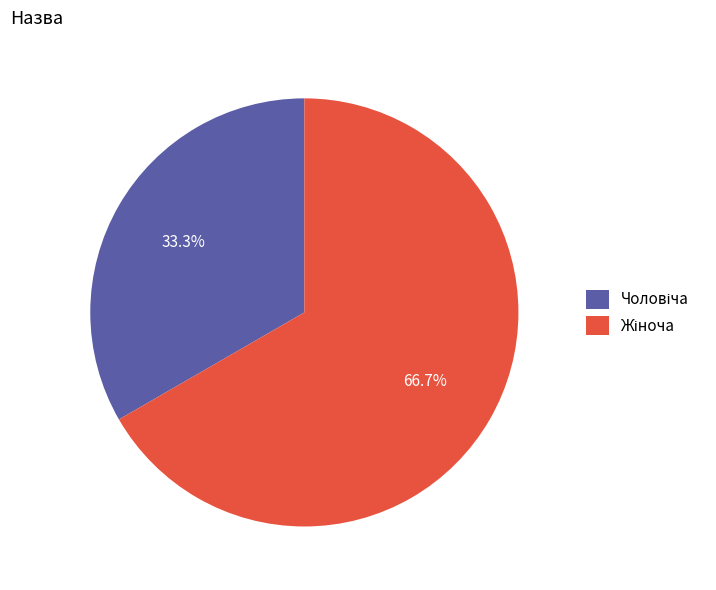

How many slices are in this pie chart?

2